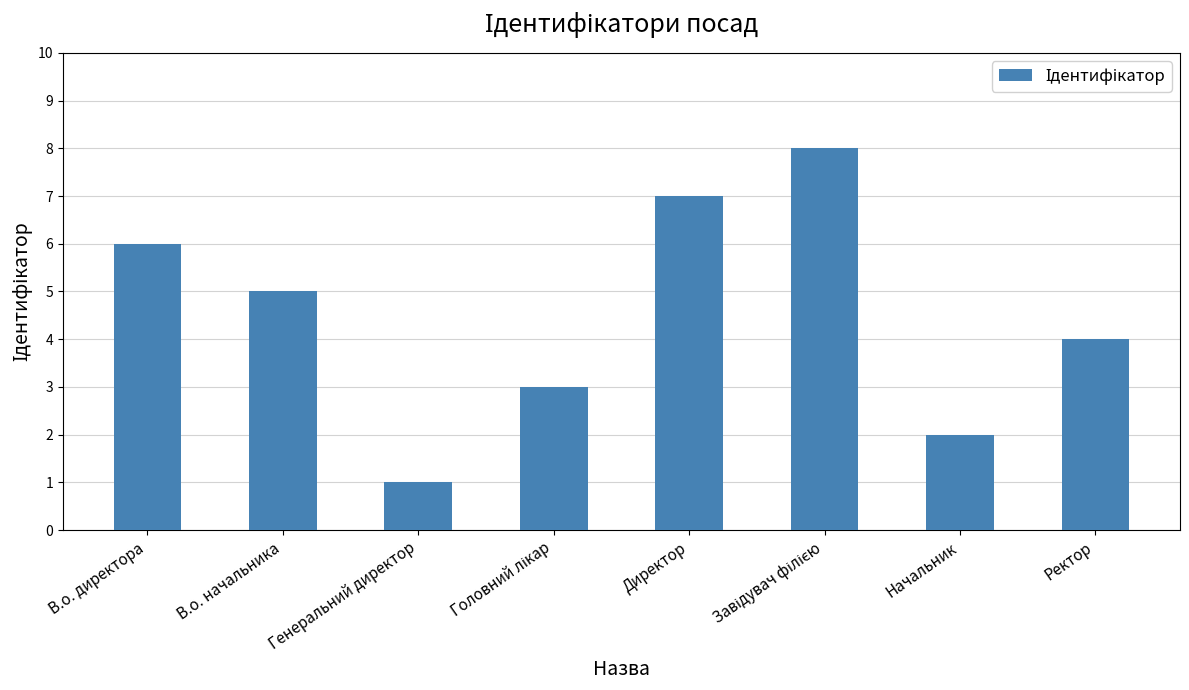

Count the values in the range 3 to 7.

5